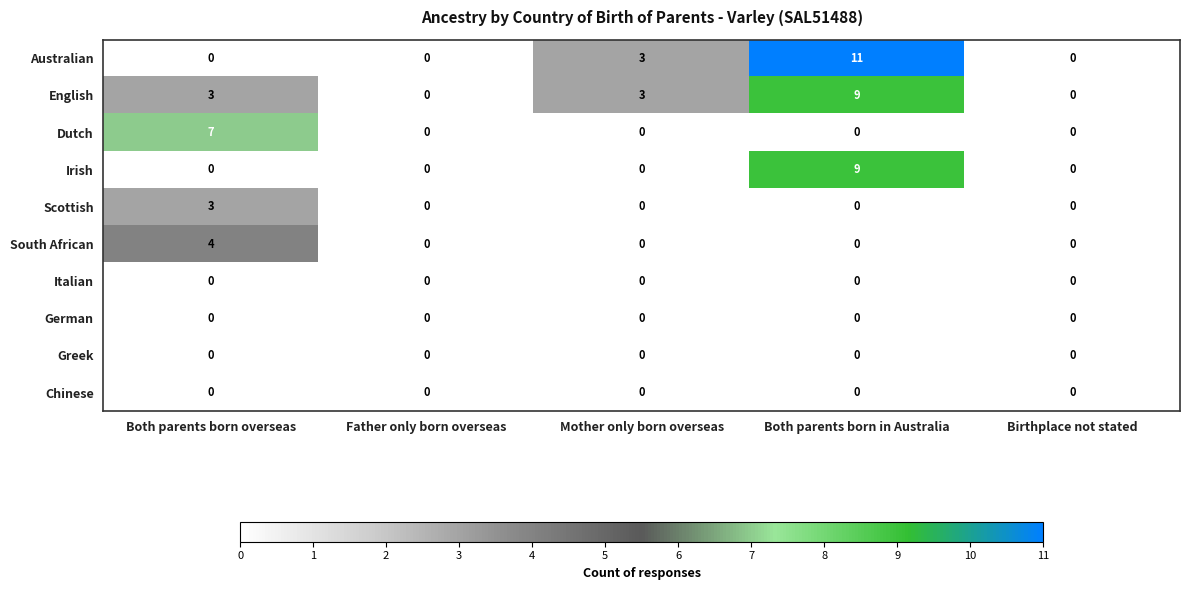

True or false: Dutch has a value of -2 at Father only born overseas.

False